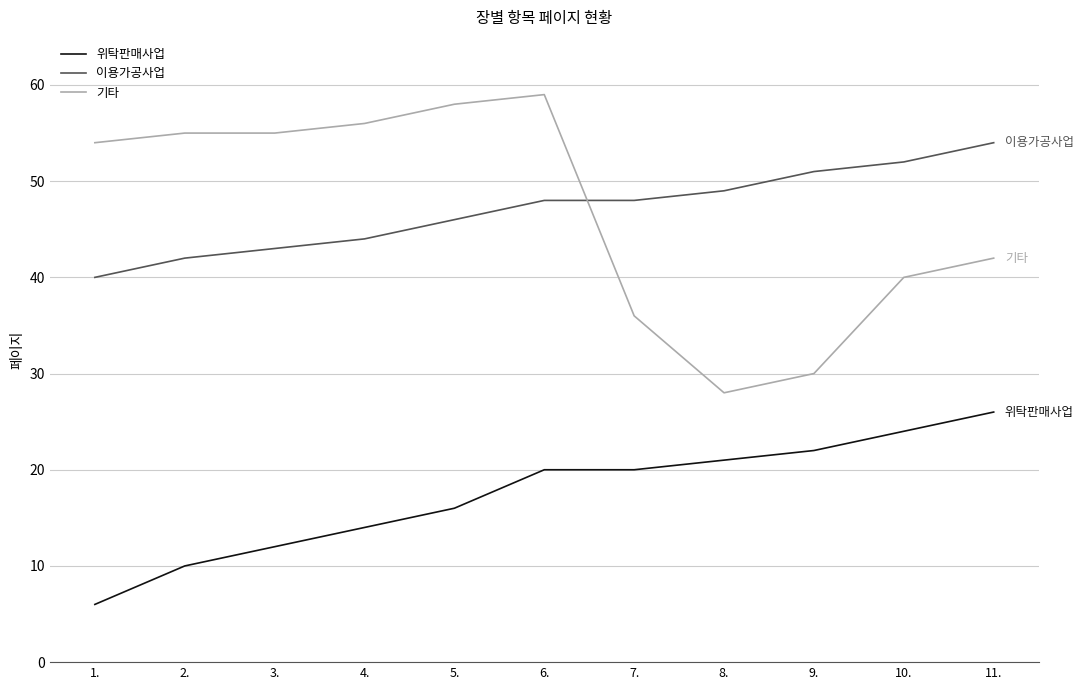

What are all the series names shown in the legend?

위탁판매사업, 이용가공사업, 기타